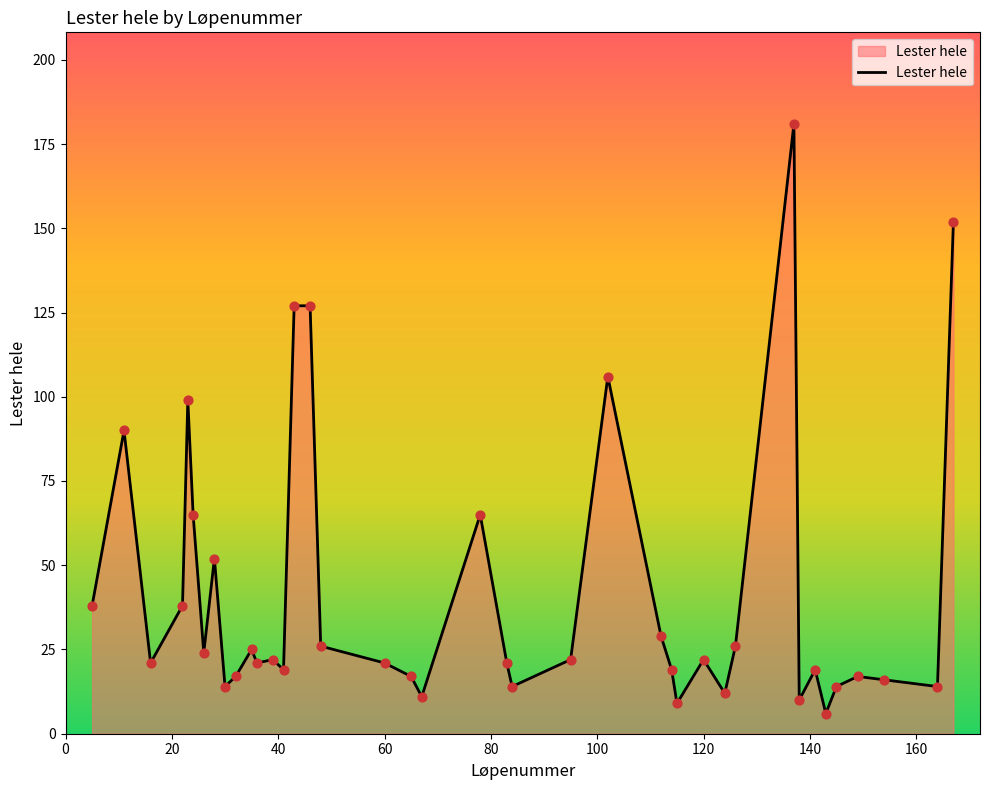

What is the maximum value shown in the chart?

181